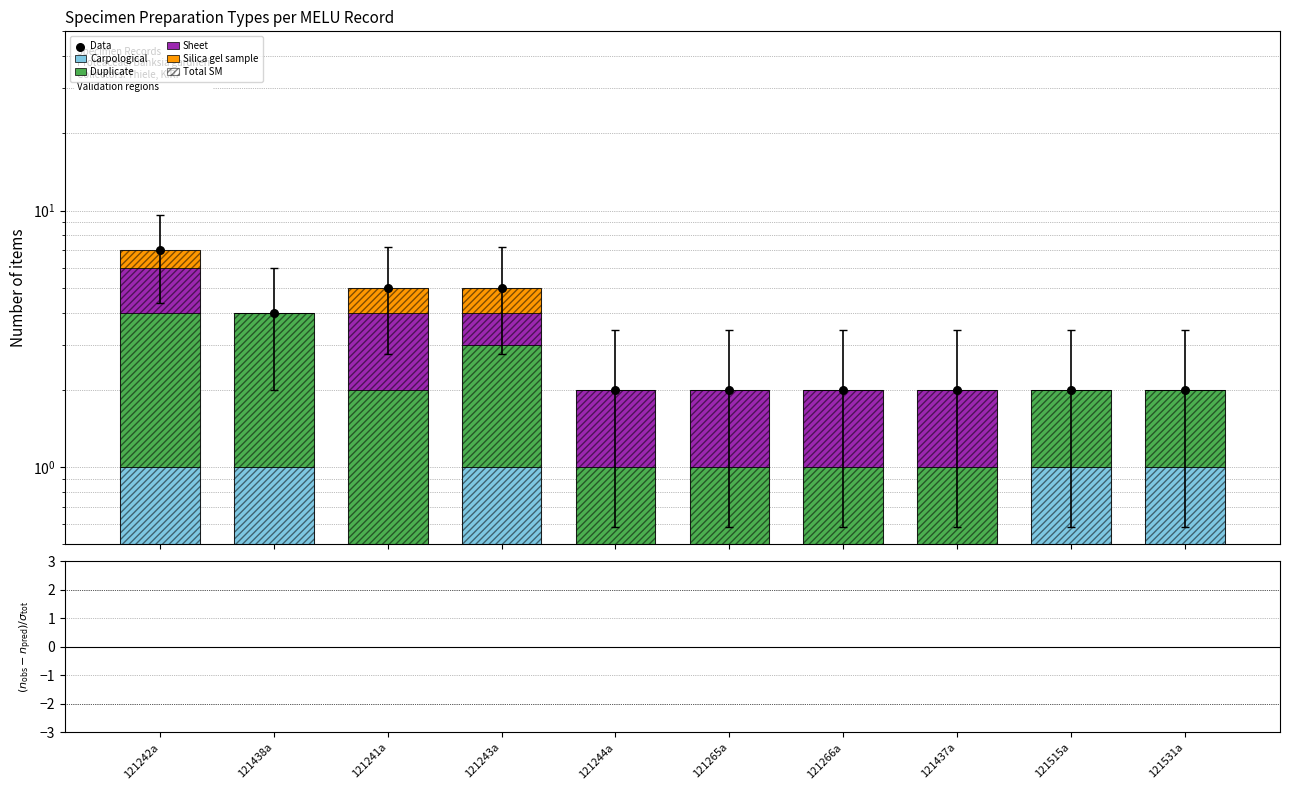

At how many categories does at least one series exceed 1?

4